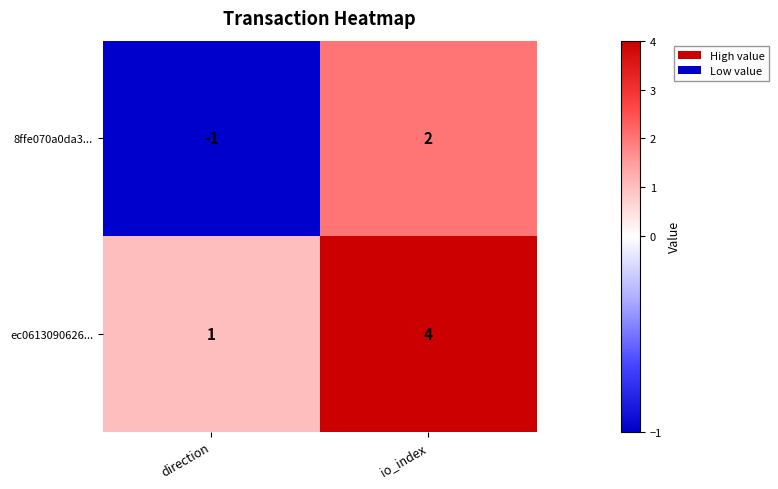

Which category has the highest value in the 8ffe070a0da3... series?

io_index